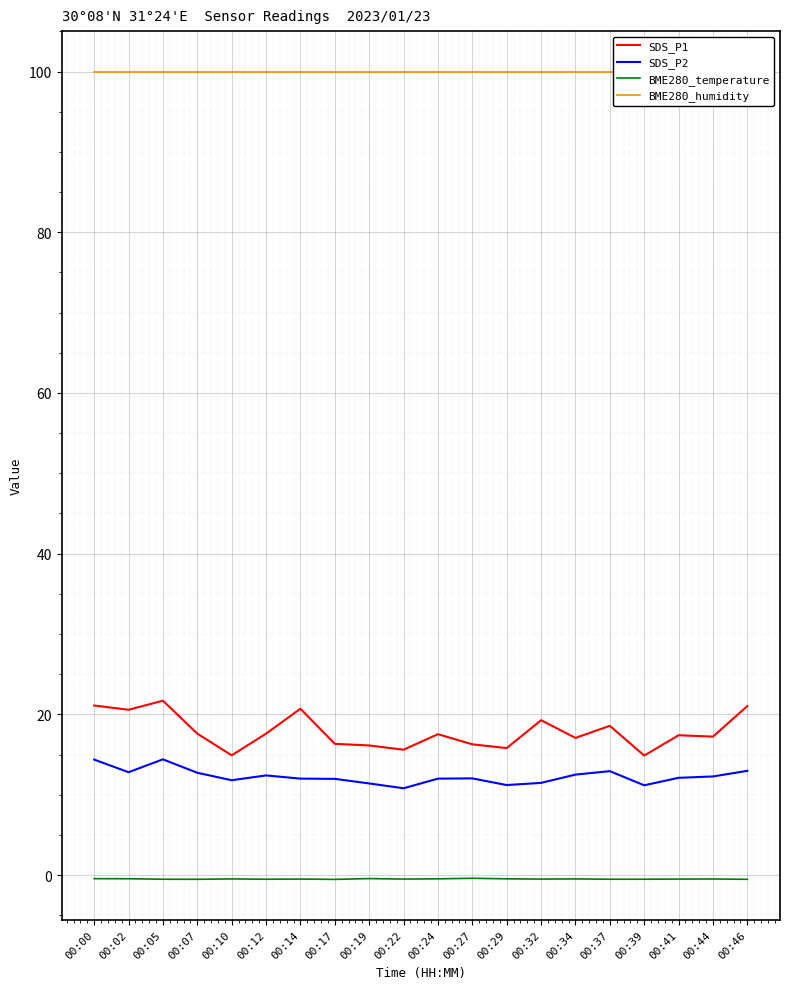

The BME280_temperature series shows -0.5 at 00:12. True or false?

True